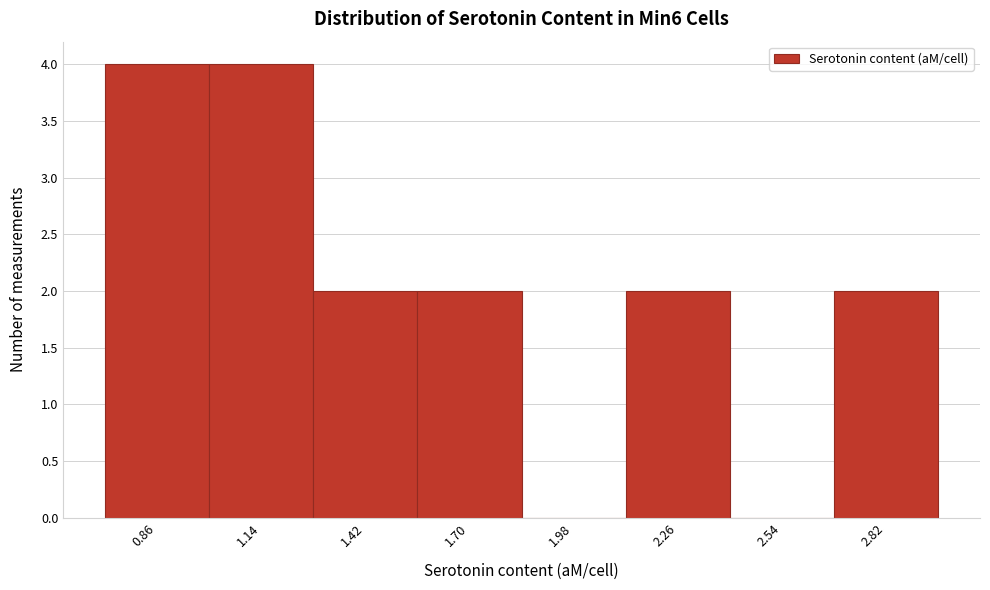

Reading left to right, extract all data points from this chart.

0.86=4	1.14=4	1.42=2	1.70=2	1.98=0	2.26=2	2.54=0	2.82=2